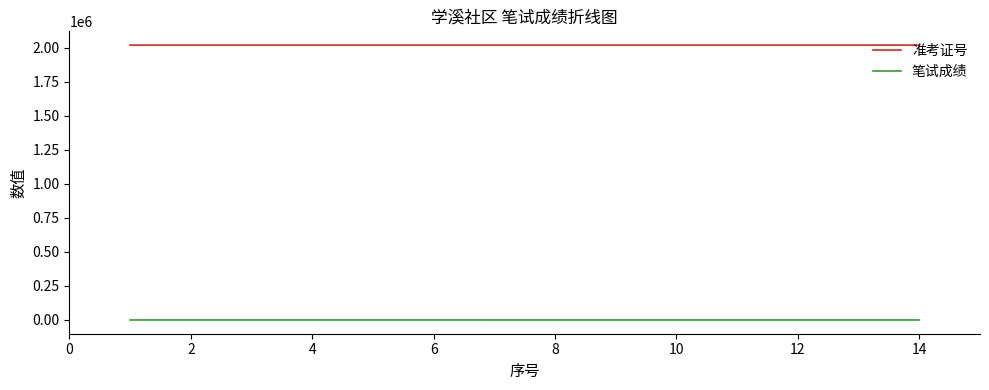

List the series in order of their peak value, lowest first.

笔试成绩, 准考证号